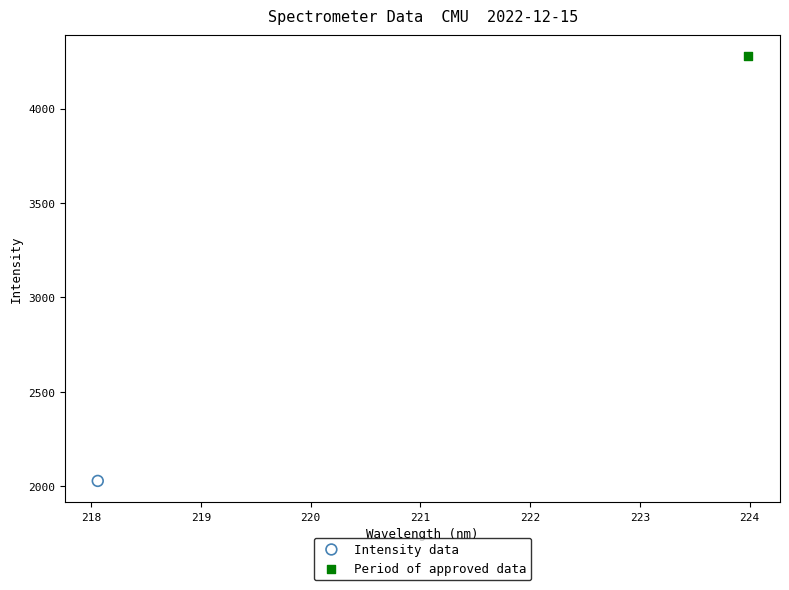

Which series contains the highest Y value?

Period of approved data